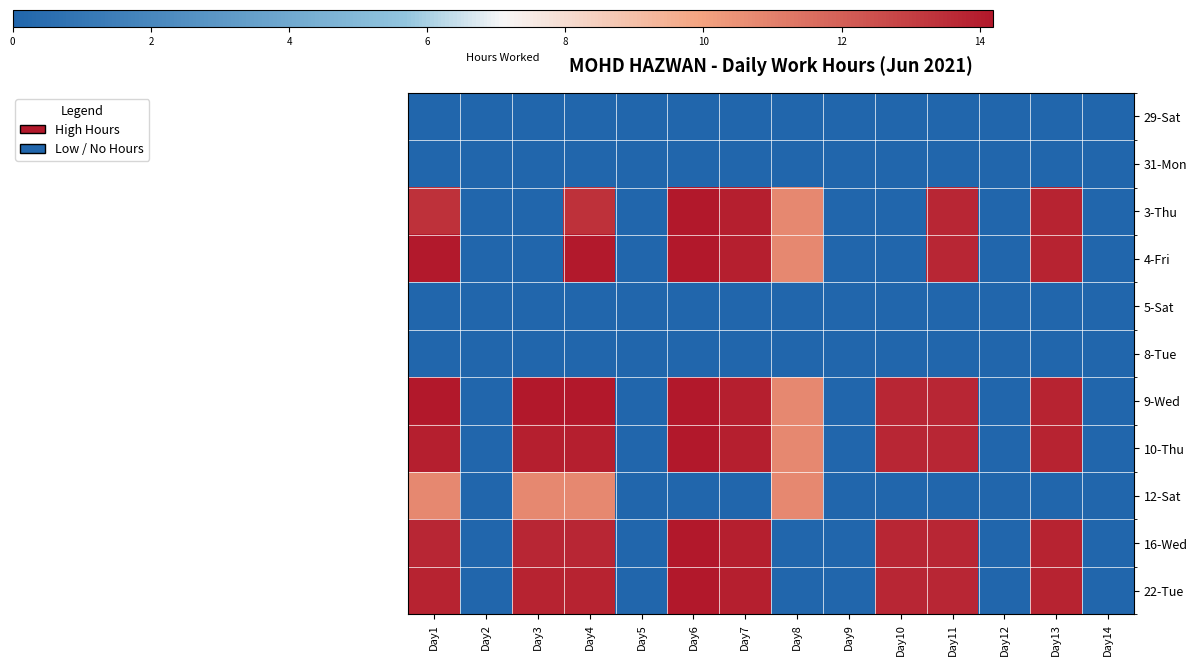

What is the spread (max minus min) of values at Day8?

10.8